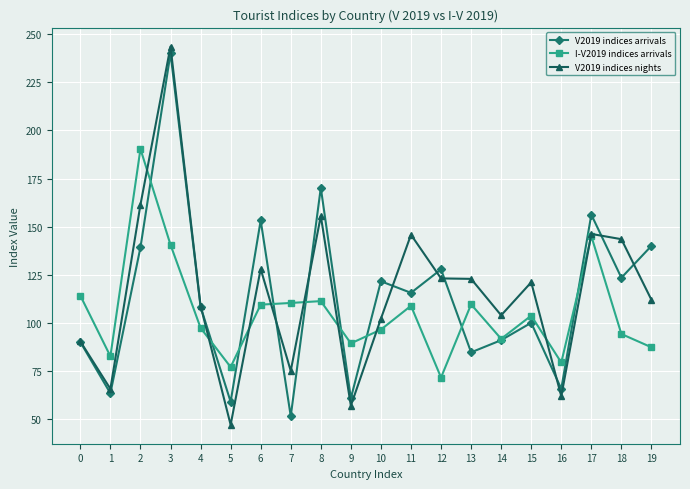

What value does the V2019 indices arrivals series have at 9?

60.7